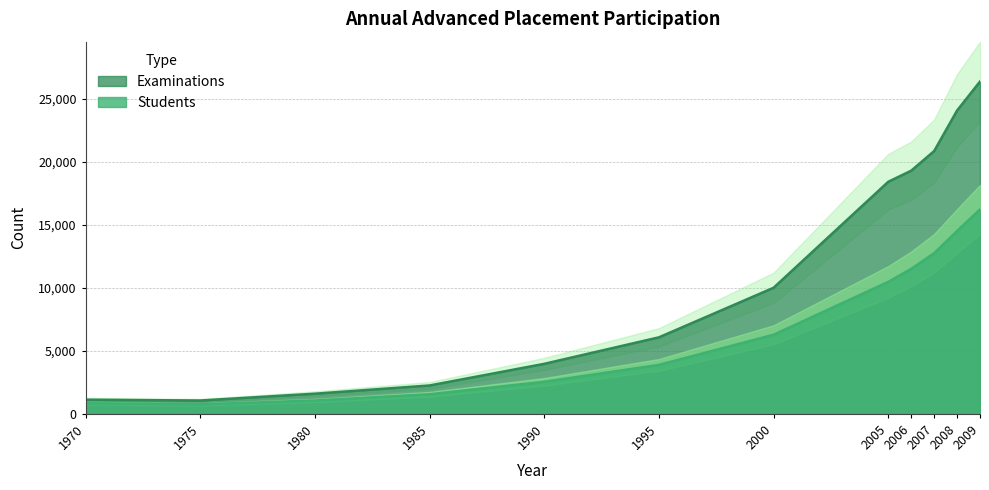

Rank the series at 2007 from highest to lowest value.

Examinations, Students